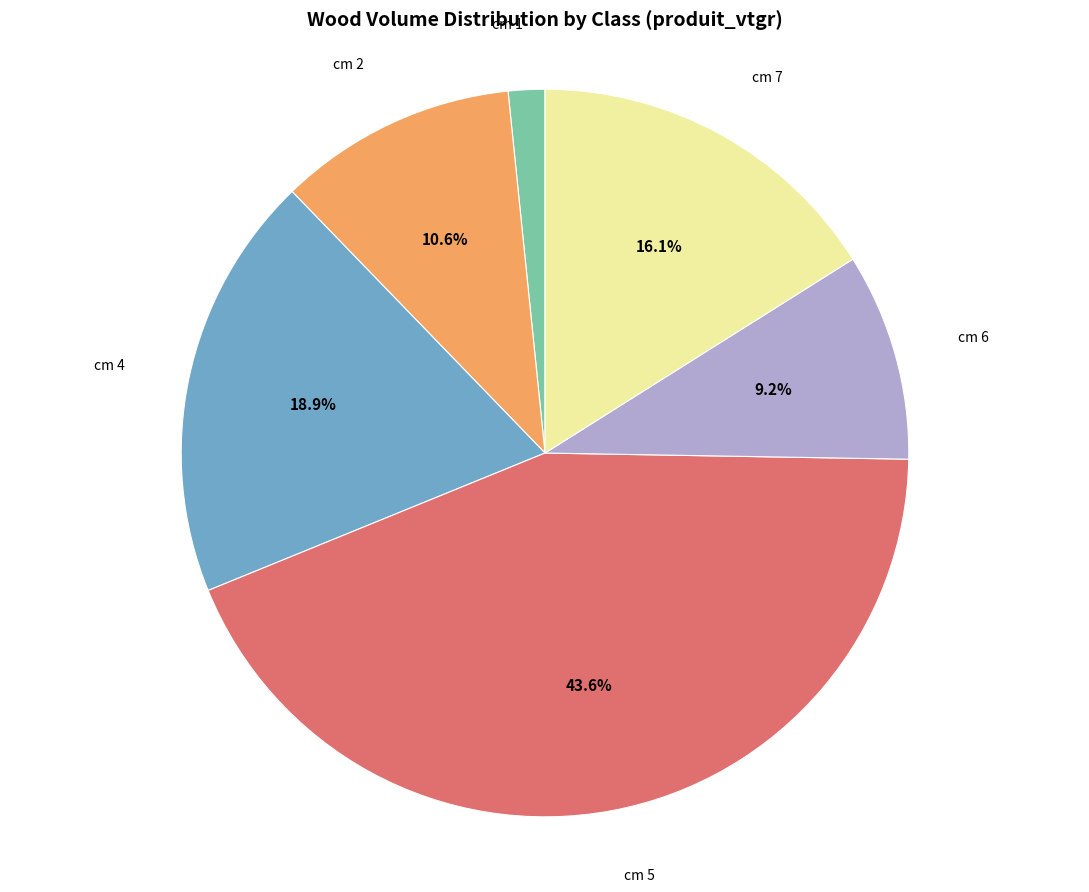

Rank the categories by value from highest to lowest.

cm 5, cm 4, cm 7, cm 2, cm 6, cm 1